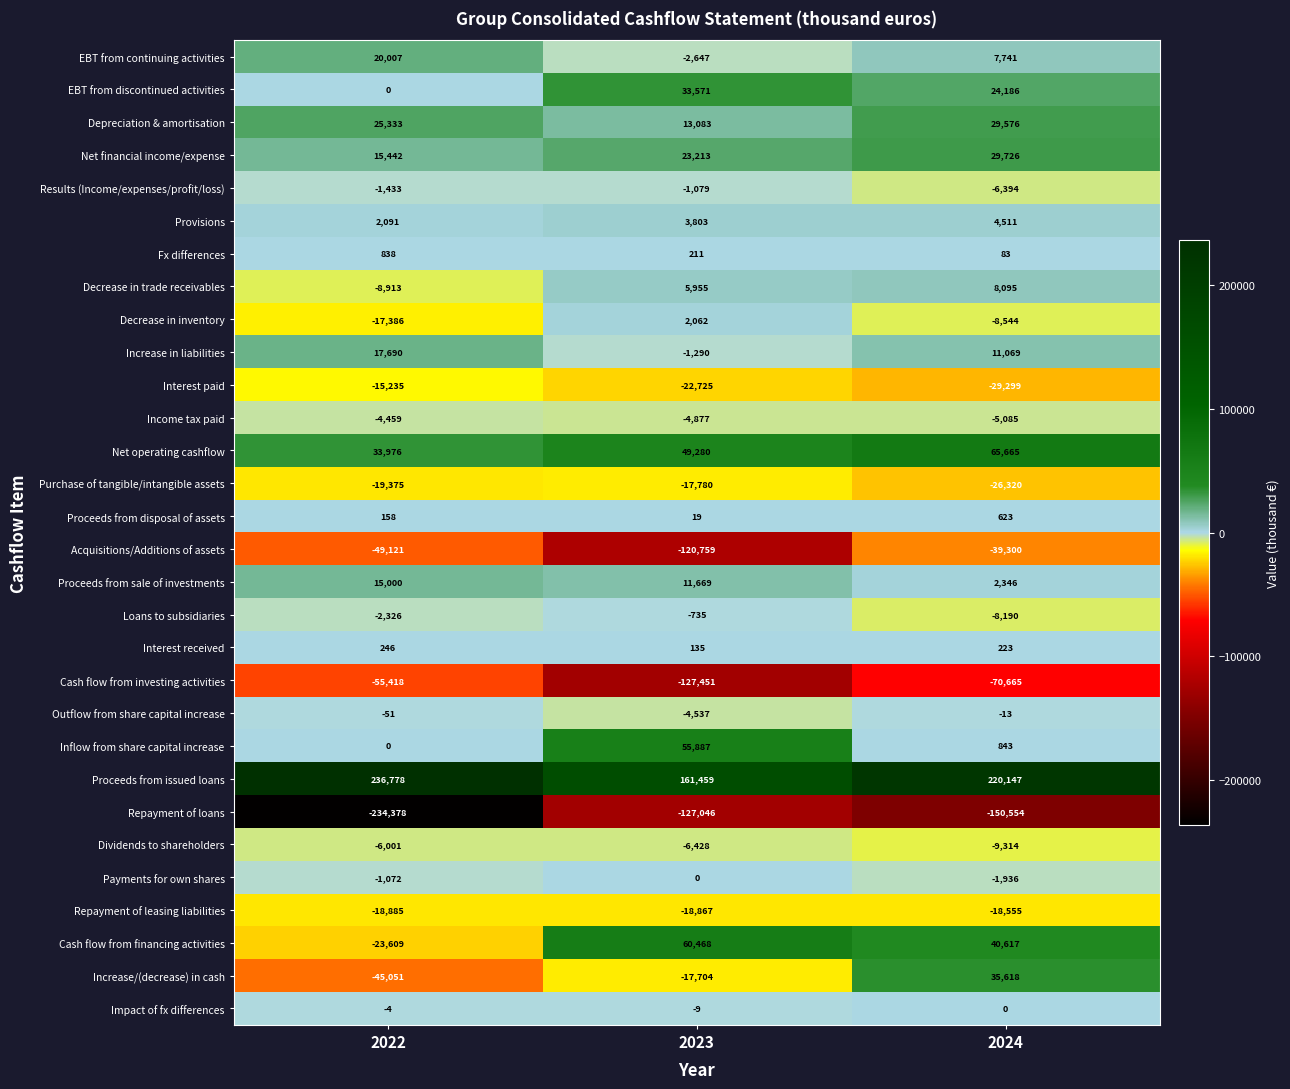

The value of EBT from discontinued activities at 2022 is 0. True or false?

True